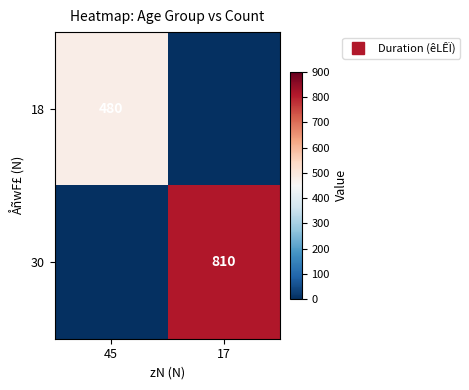

List the series in order of their overall mean, highest first.

30, 18